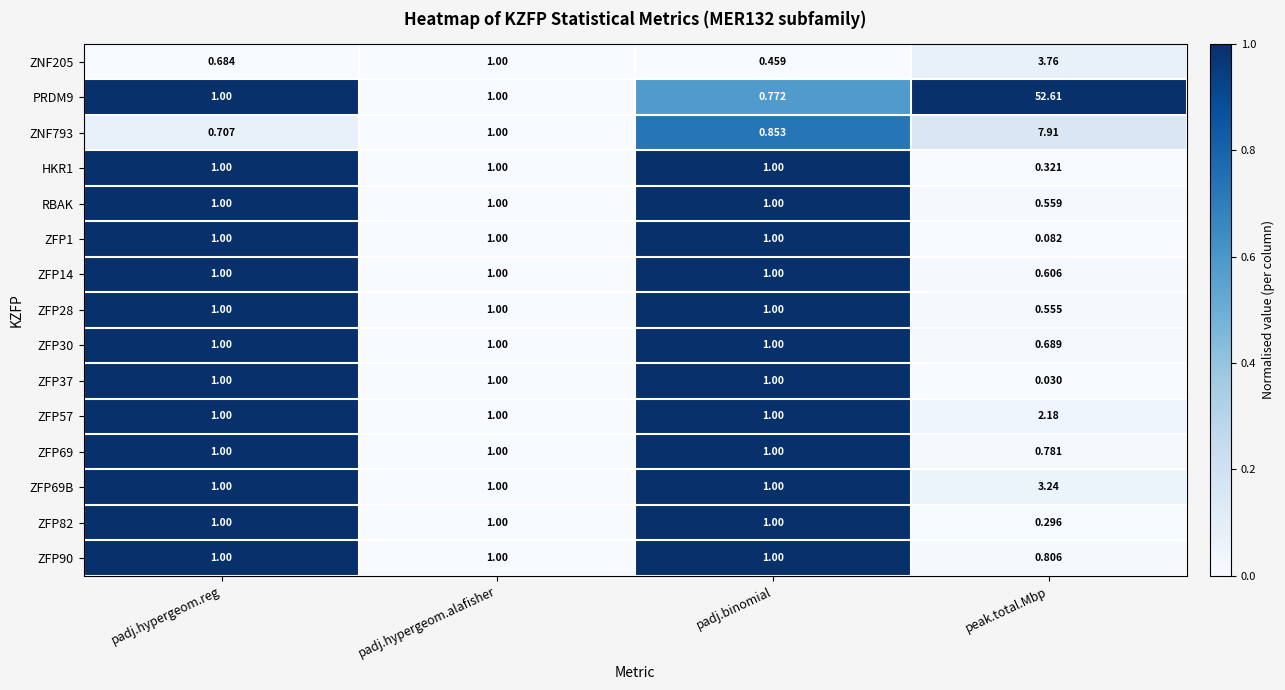

Is the value of ZFP14 at peak.total.Mbp greater than the value of ZFP28 at padj.hypergeom.reg?

No